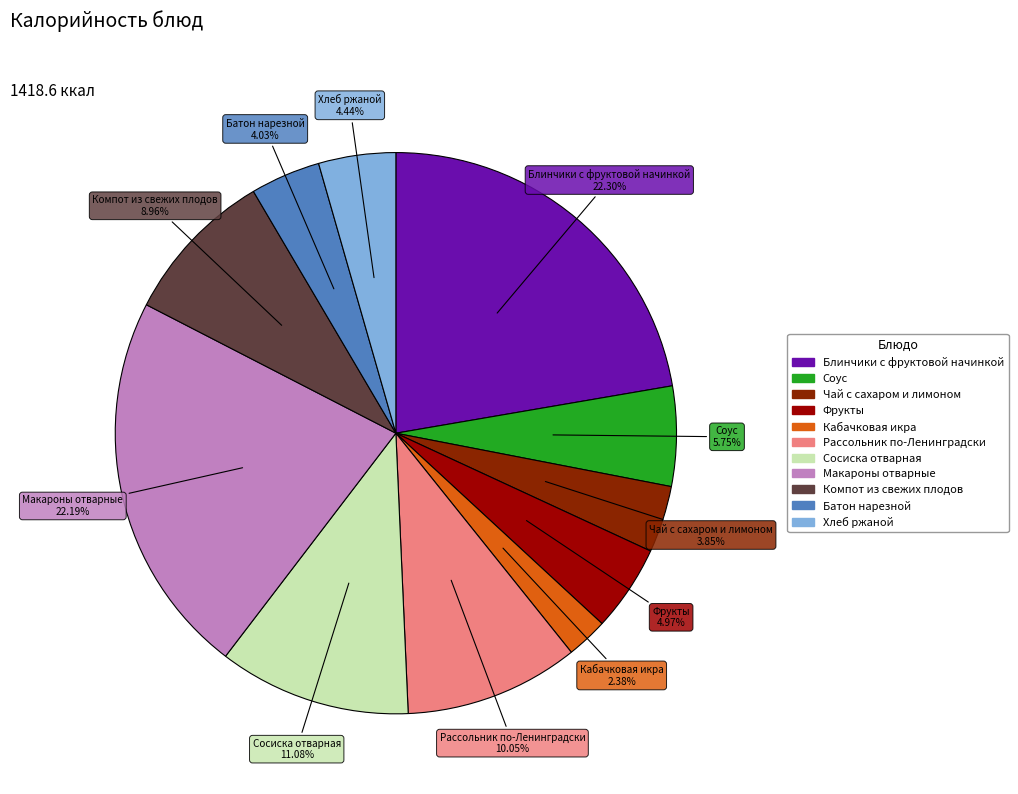

Which slice is the smallest?

Кабачковая икра